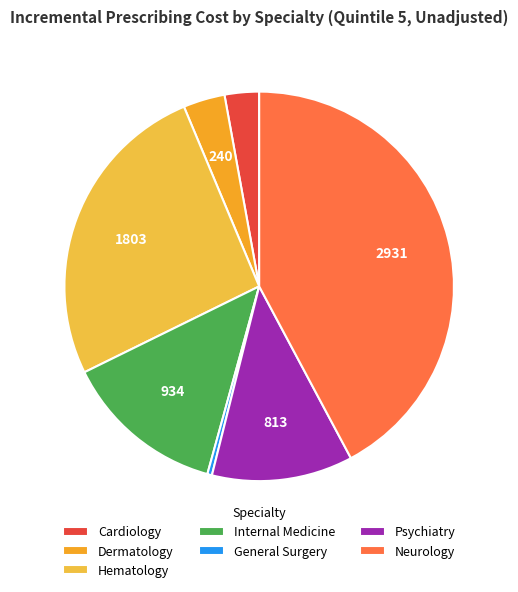

What is the ratio of the value at Cardiology to the value at Internal Medicine?

0.2